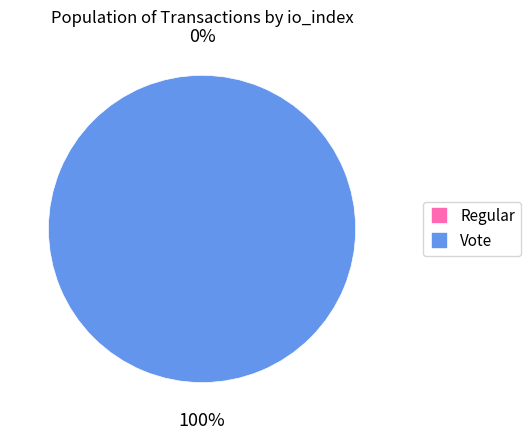

To the nearest percent, what is the difference between the largest and smallest slice percentages?

100%